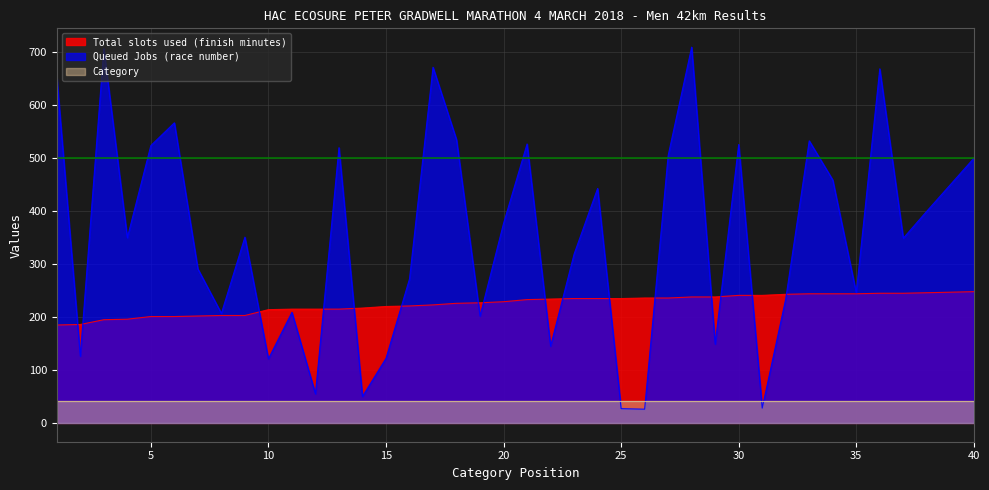

Which series ends up on top after the final intersection of Queued Jobs (race number) and Total slots used (finish minutes)?

Queued Jobs (race number)